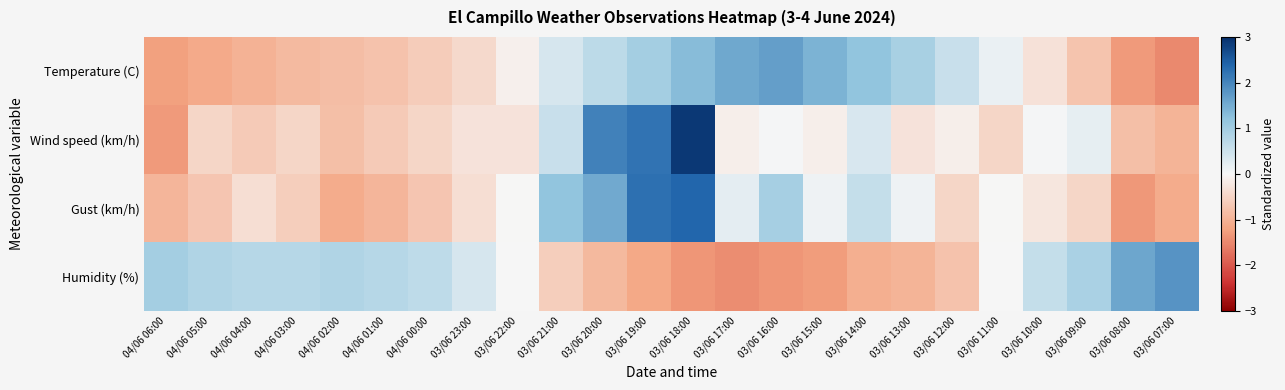

What is the difference between the highest and lowest values at 03/06 13:00?

1.9